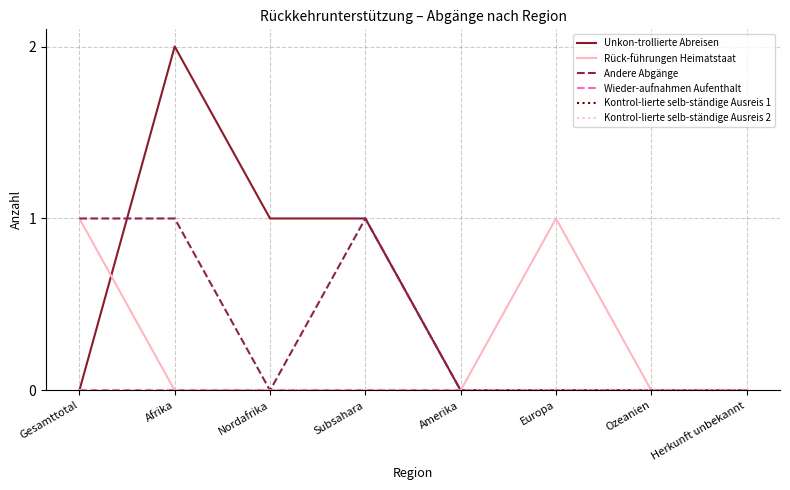

Is this an area chart (filled region under the line)?

No